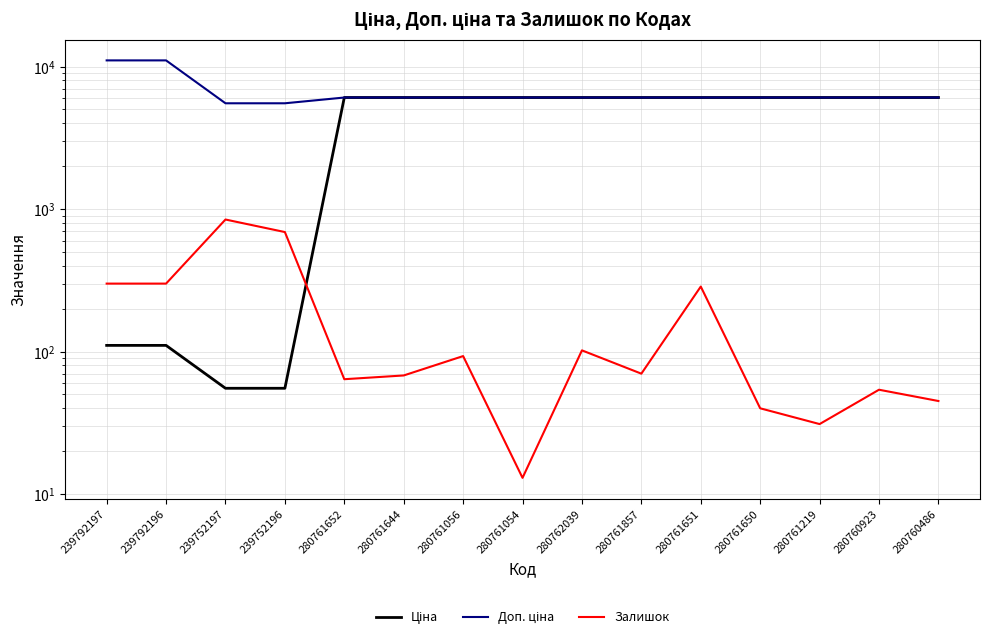

Reading right to left, what are all the values shown in this chart?

Ціна: 280760486=6067.2	280760923=6067.2	280761219=6067.2	280761650=6067.2	280761651=6067.2	280761857=6067.2	280762039=6067.2	280761054=6067.2	280761056=6067.2	280761644=6067.2	280761652=6067.2	239752196=55.3	239752197=55.3	239792196=110.5	239792197=110.5
Доп. ціна: 280760486=6067.2	280760923=6067.2	280761219=6067.2	280761650=6067.2	280761651=6067.2	280761857=6067.2	280762039=6067.2	280761054=6067.2	280761056=6067.2	280761644=6067.2	280761652=6067.2	239752196=5528.0	239752197=5528.0	239792196=11055.0	239792197=11055.0
Залишок: 280760486=45.0	280760923=54.0	280761219=31.0	280761650=40.0	280761651=286.0	280761857=70.0	280762039=102.0	280761054=13.0	280761056=93.0	280761644=68.0	280761652=64.0	239752196=690.0	239752197=845.0	239792196=300.0	239792197=300.0